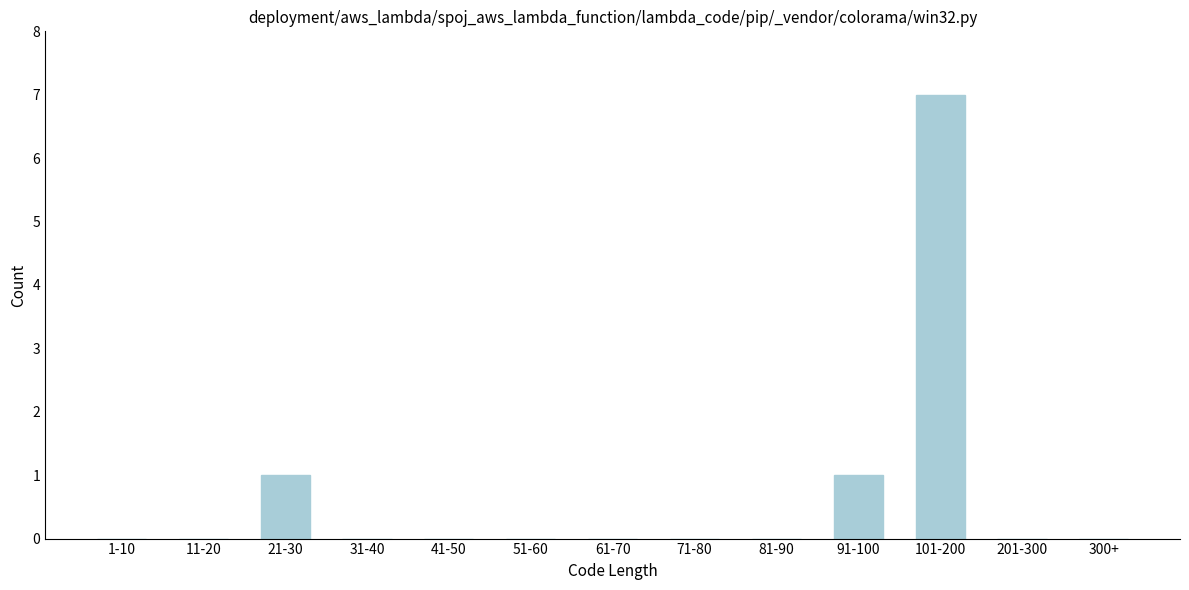

Reading right to left, transcribe all the data shown in this chart.

300+=0	201-300=0	101-200=7	91-100=1	81-90=0	71-80=0	61-70=0	51-60=0	41-50=0	31-40=0	21-30=1	11-20=0	1-10=0